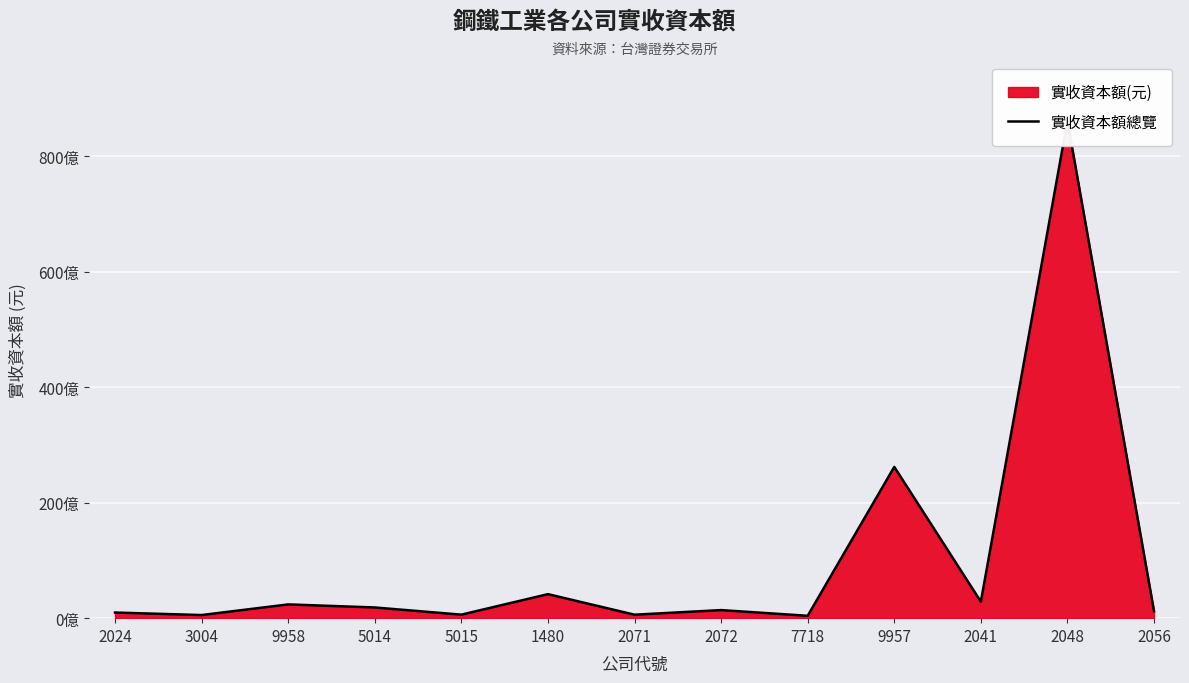

List the labels in order of value, smallest first.

7718, 3004, 2071, 5015, 2024, 2056, 2072, 5014, 9958, 2041, 1480, 9957, 2048